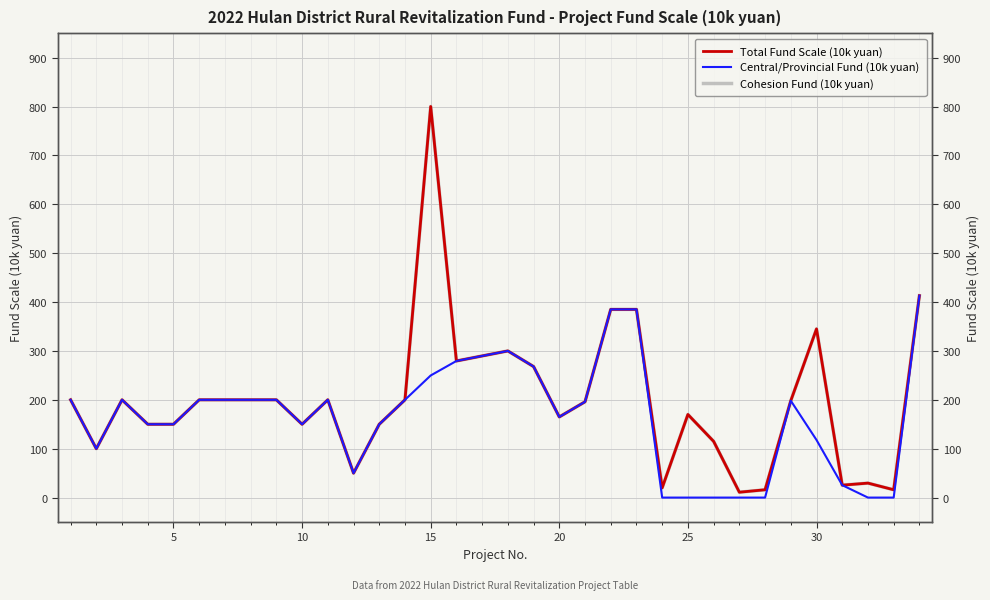

How many interior local valleys does the Cohesion Fund (10k yuan) series have?

9